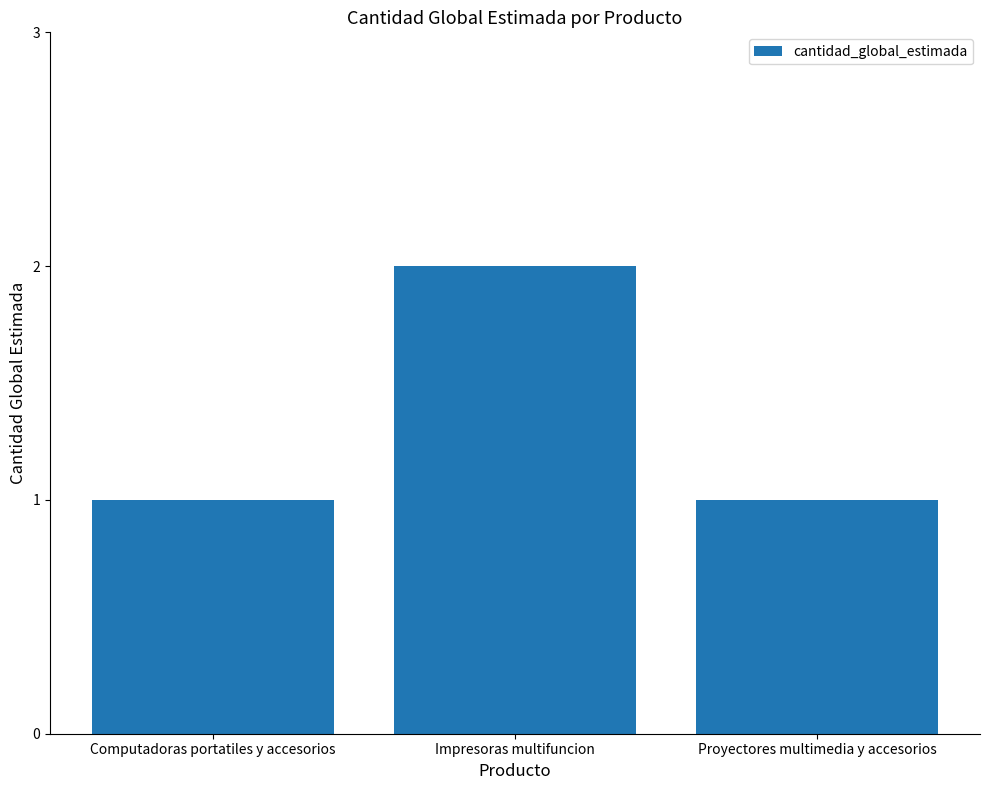

Which label corresponds to the largest value in the chart?

Impresoras multifuncion